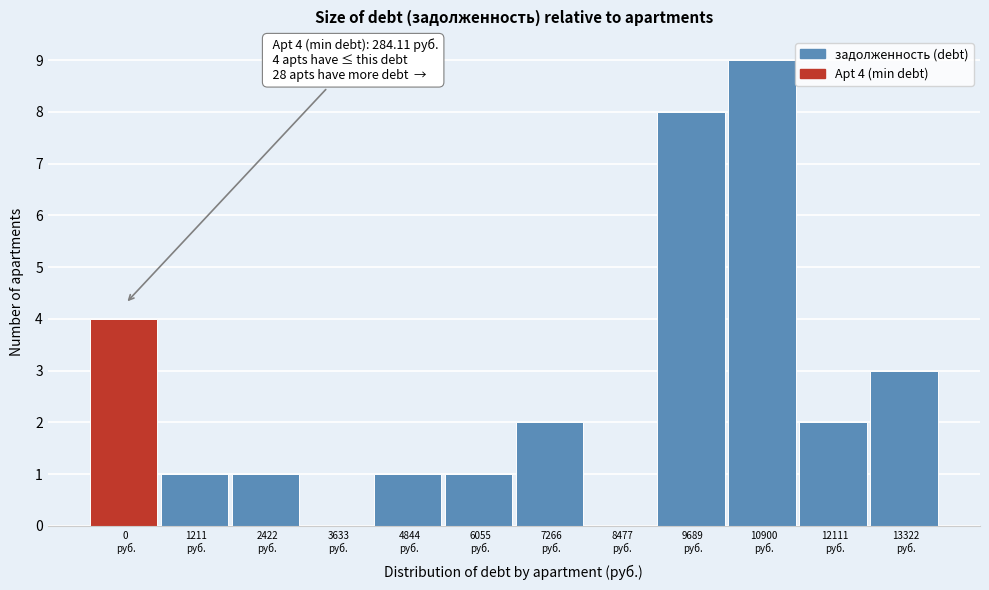

What is the maximum value shown in the chart?

9